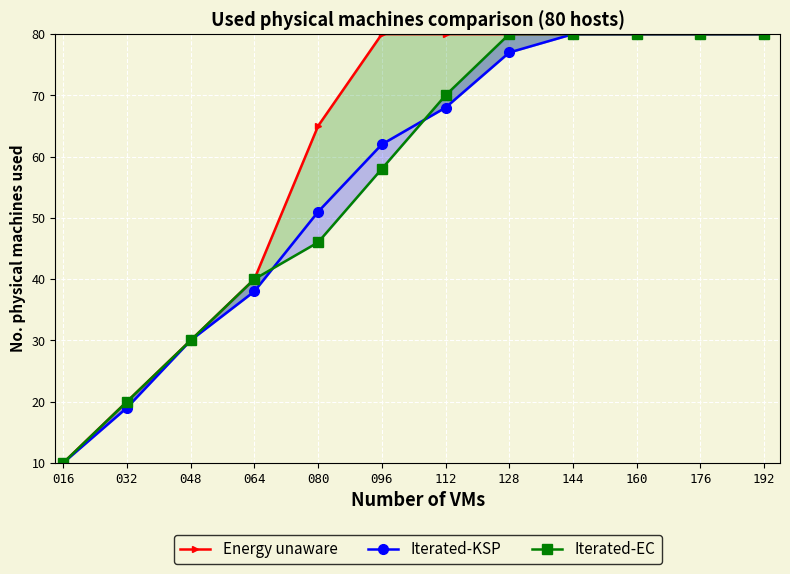

Is the value of Iterated-KSP at 064 greater than the value of Energy unaware at 192?

No